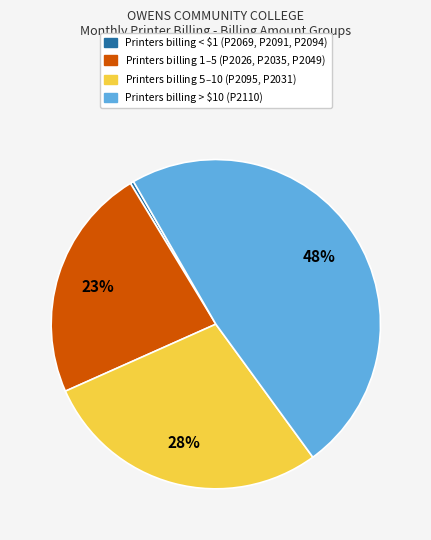

To the nearest percent, what is the average slice percentage?

25%